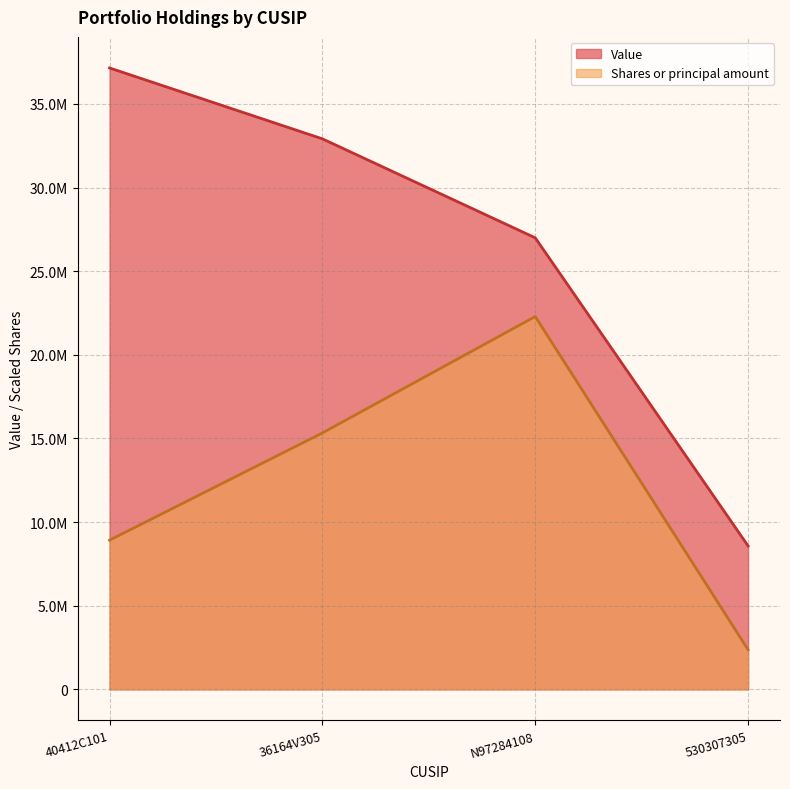

True or false: Shares or principal amount and Value cross at least once.

False